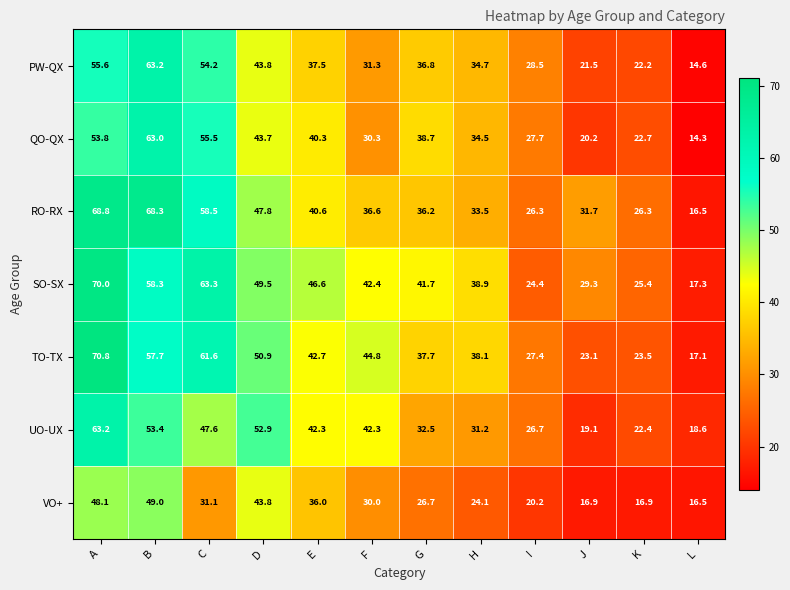

Count the number of data series in this chart.

7